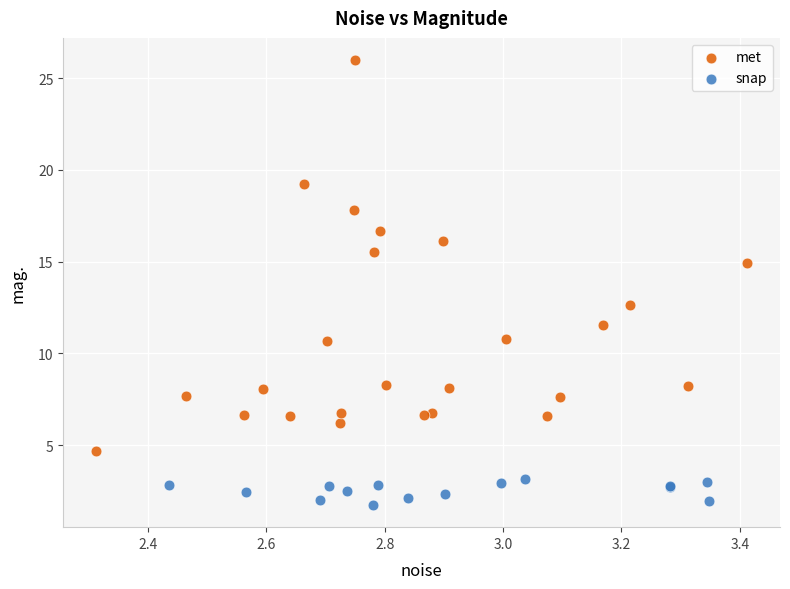

Which series reaches the maximum Y coordinate?

met